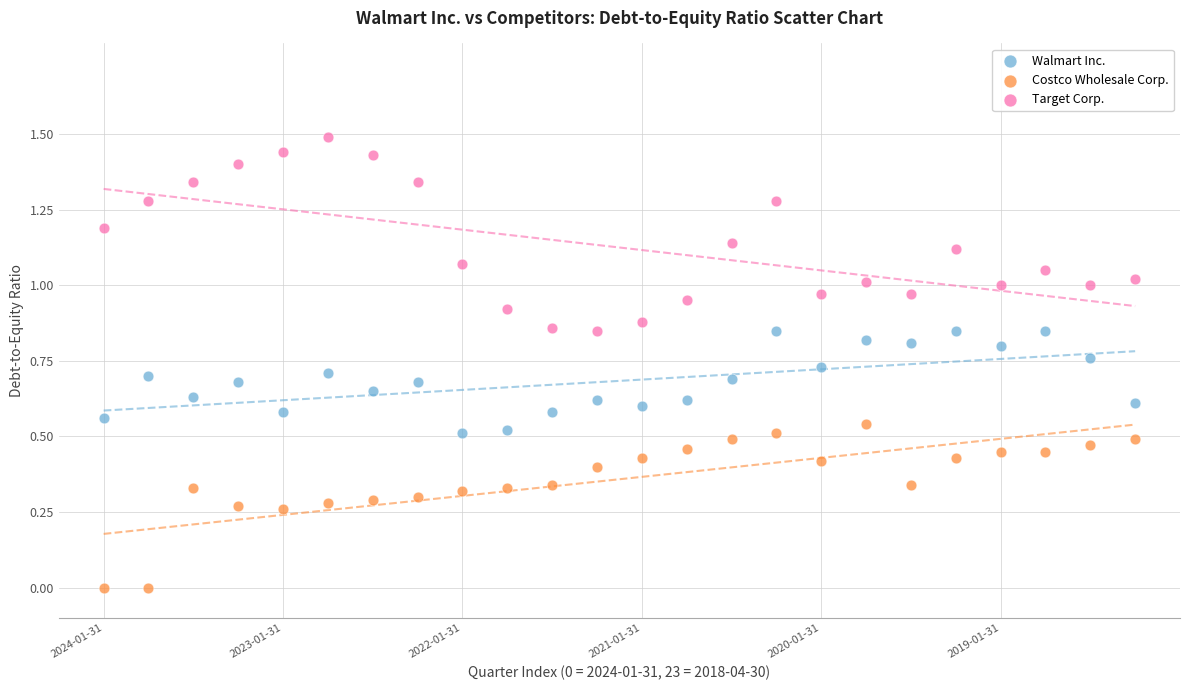

Which series reaches the minimum Y coordinate?

Costco Wholesale Corp.